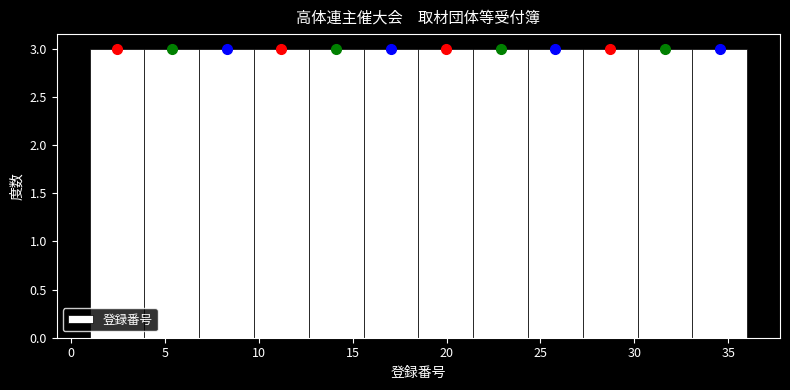

What is the height of the bar covering 27.5 to 30.0 on the x-axis? Neither the bar edges nor the heights are printed on the chart, so give them approximately, as read against the axes.

3